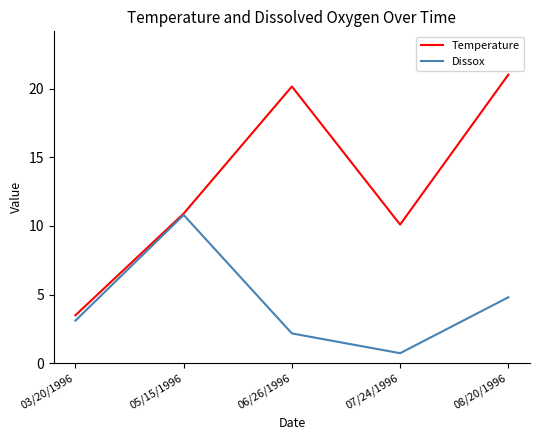

What value does the Dissox series have at 07/24/1996?

0.7